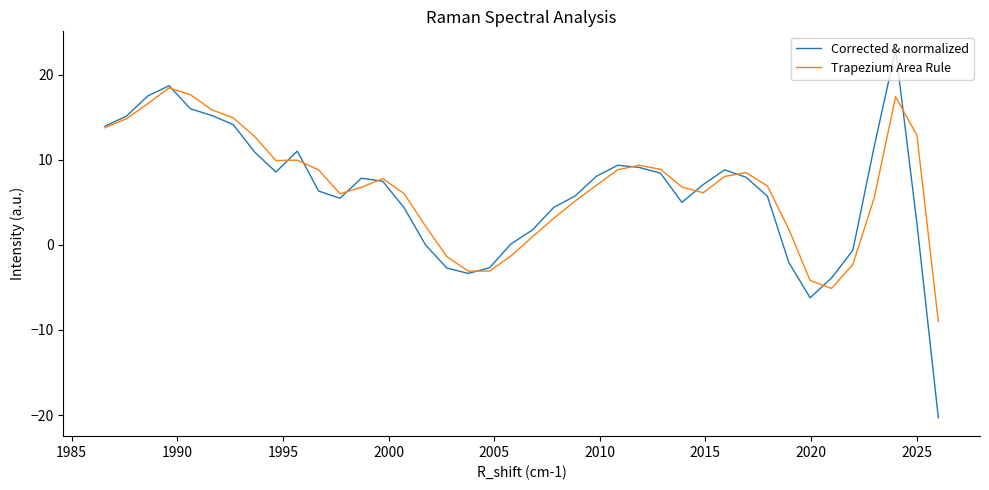

Which series has the largest range (max minus min)?

Corrected & normalized